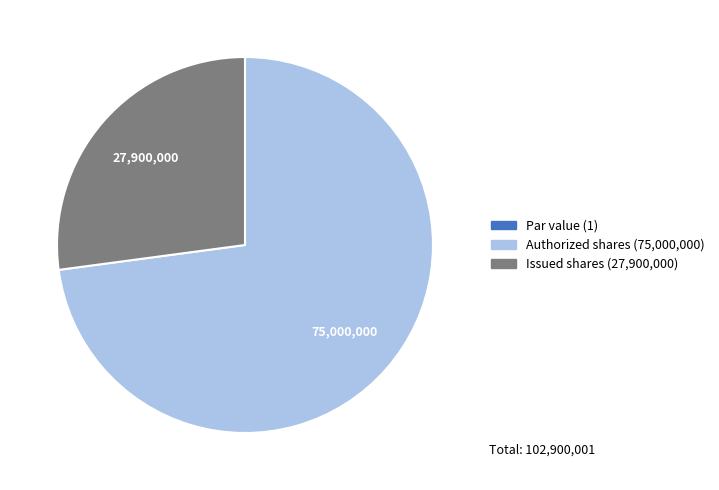

Is there any slice that represents more than half of the pie?

Yes